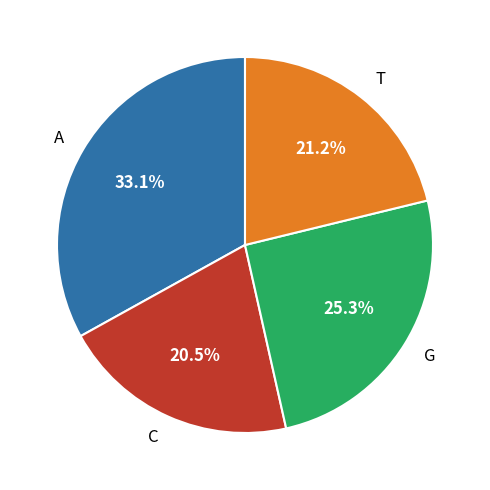

What portion of the pie excludes T?

78.8%